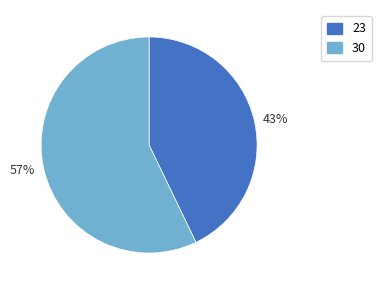

Which slice represents more than half of the pie?

57%